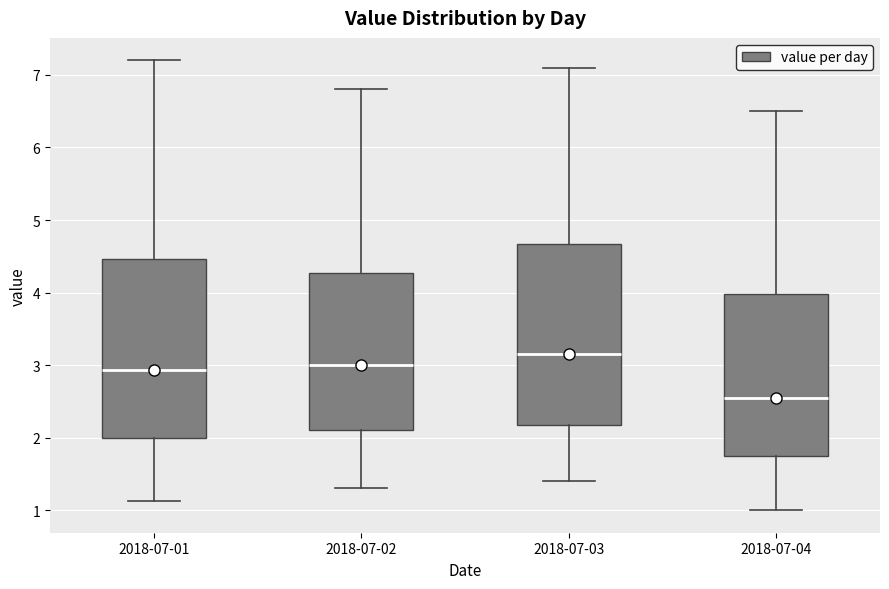

Where does the lower whisker of the box for 2018-07-02 end on the y-axis? The values are not printed on the chart, so give them approximately, as read against the axis.

1.3